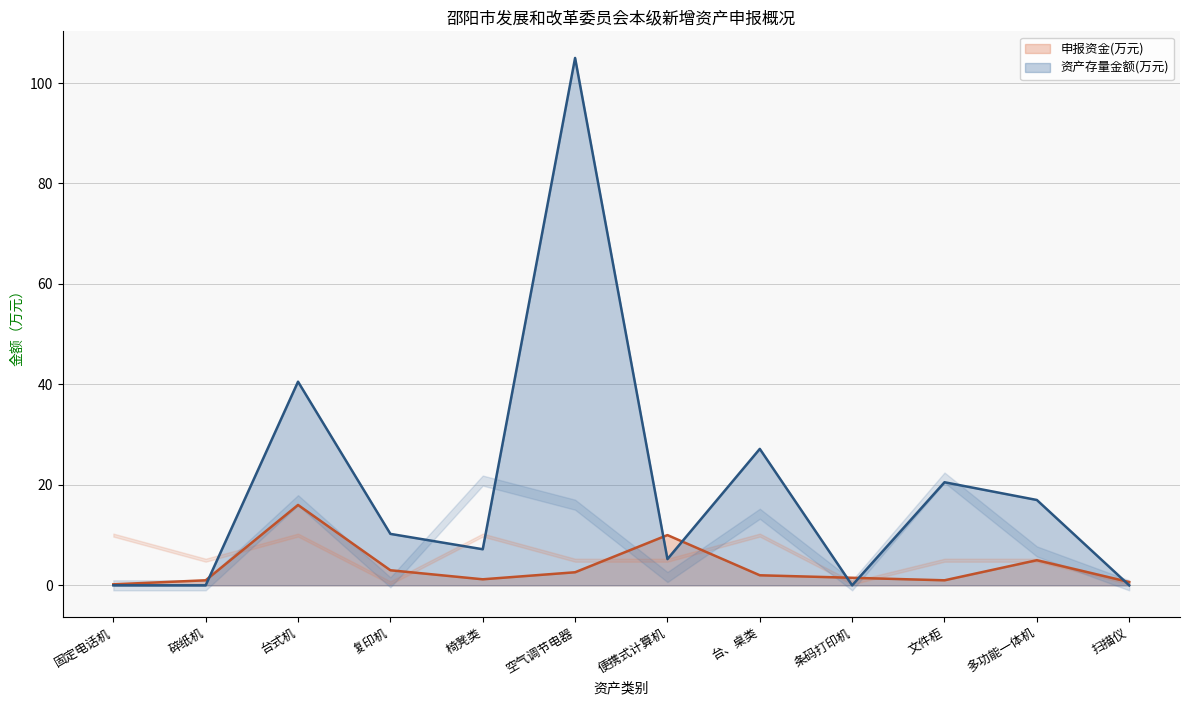

What is the sum of all 申报资金(万元) values?

44.1